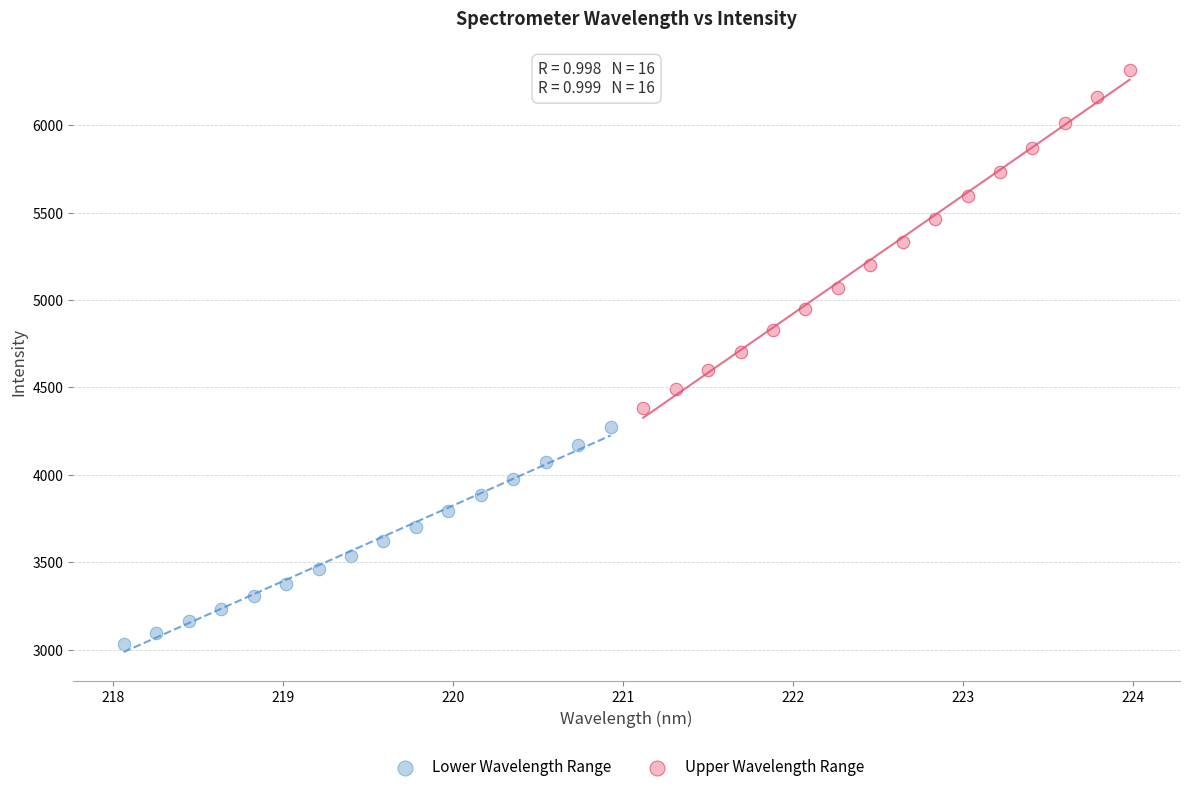

Which series has the largest Y range (max minus min)?

Upper Wavelength Range